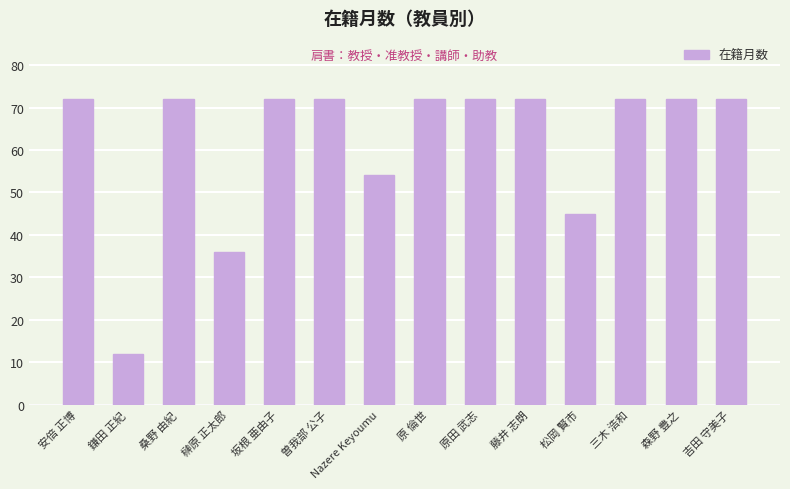

What is the average value?

62